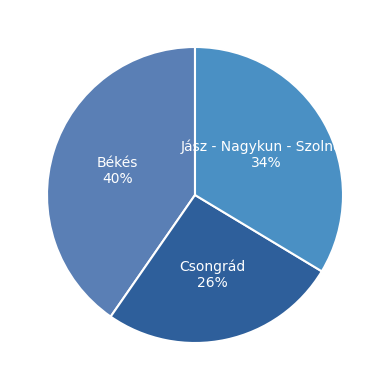

To the nearest percent, what portion does Békés represent?

40%